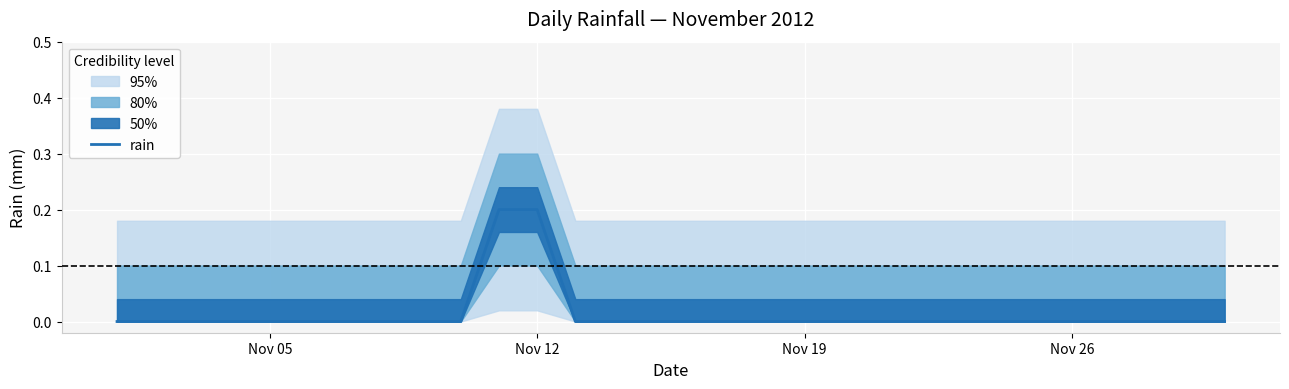

Is it true that the value at Nov 26 is 0.0?

True